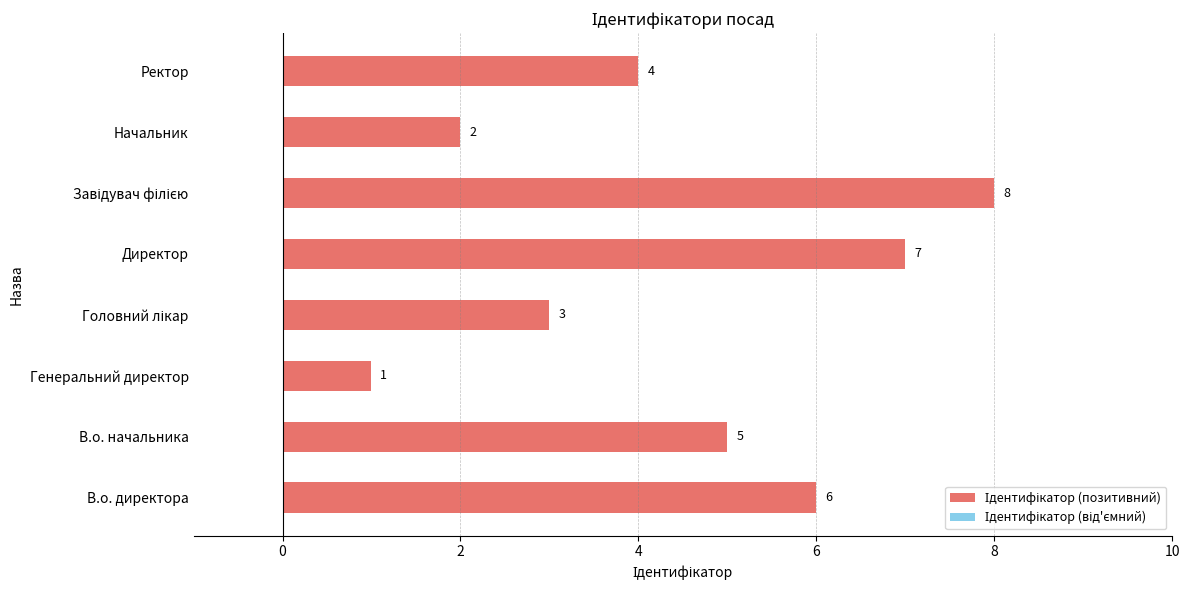

At which category does the chart reach its minimum across all series?

Генеральний директор